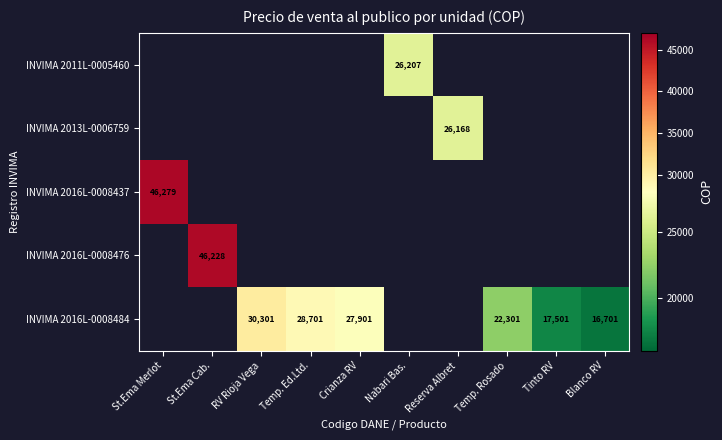

Which category has the highest value across all series?

St.Ema Merlot